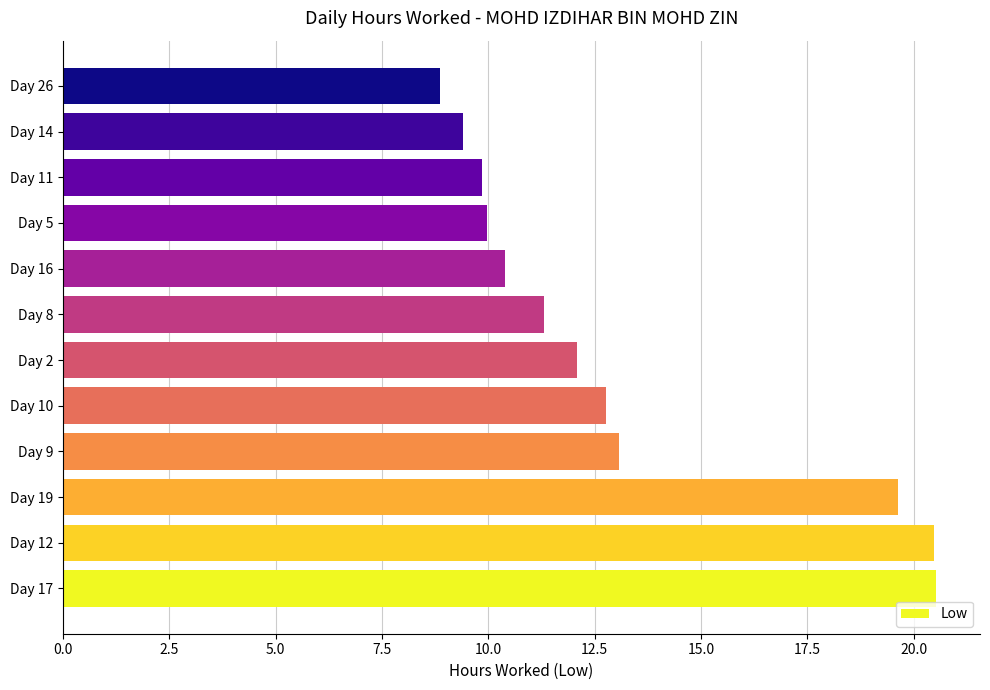

What is the difference between the second highest and minimum values?

11.6